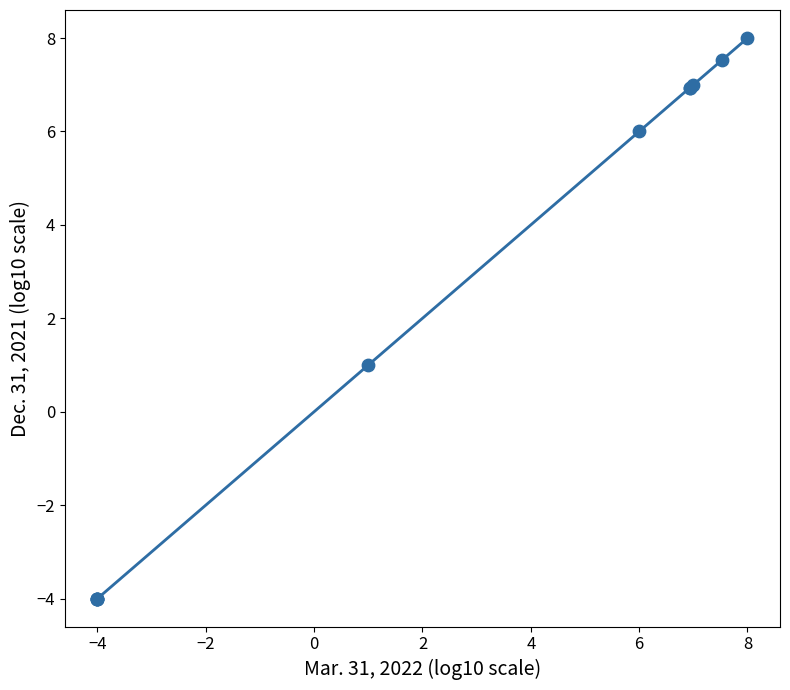

What Y value in the scatter plot is closest to 2?

1.0